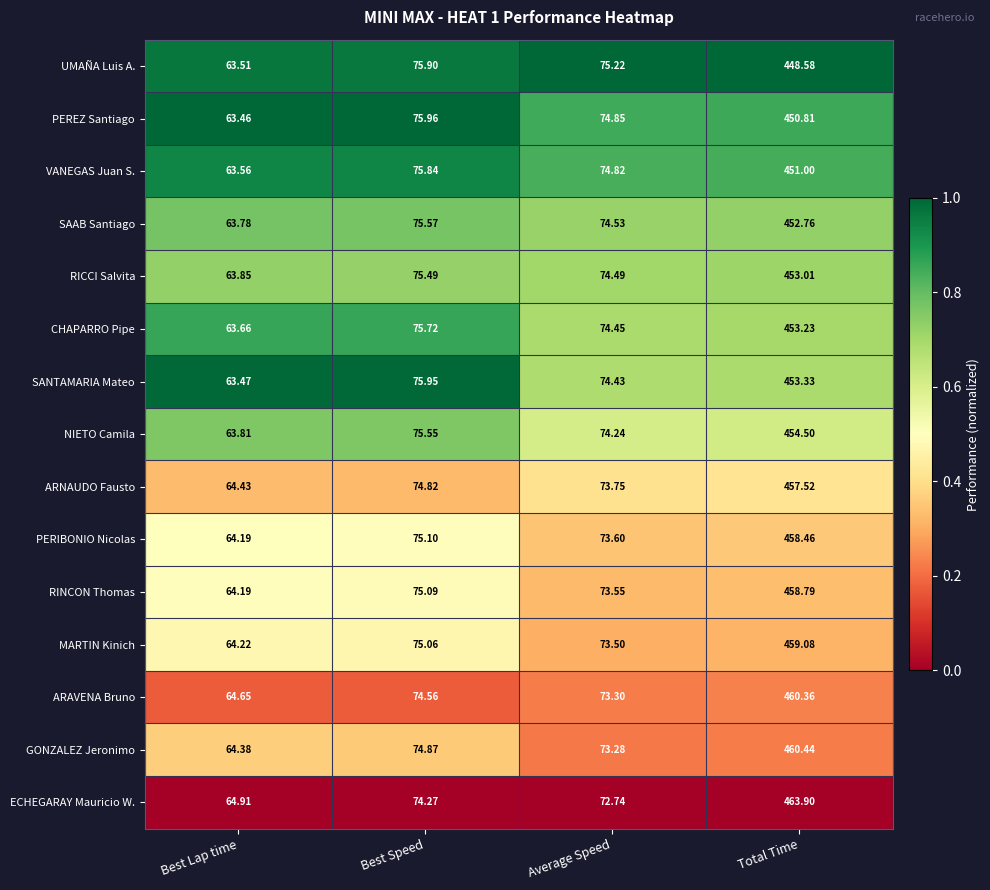

Rank the series at Best Speed from lowest to highest value.

ECHEGARAY Mauricio W., ARAVENA Bruno, ARNAUDO Fausto, GONZALEZ Jeronimo, MARTIN Kinich, RINCON Thomas, PERIBONIO Nicolas, RICCI Salvita, NIETO Camila, SAAB Santiago, CHAPARRO Pipe, VANEGAS Juan S., UMAÑA Luis A., SANTAMARIA Mateo, PEREZ Santiago